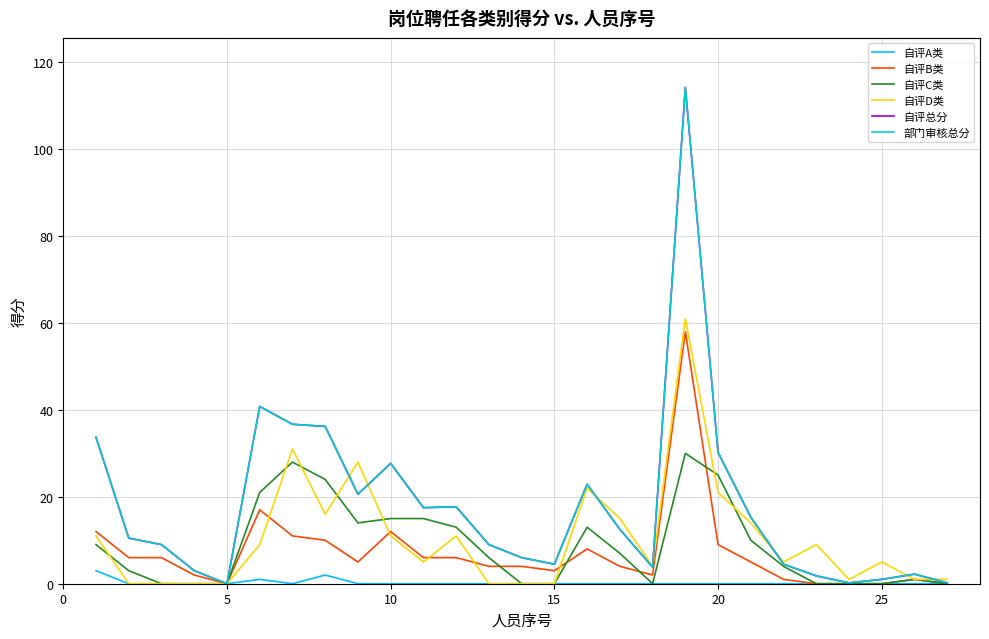

Does the chart display data point markers on the line(s)?

No